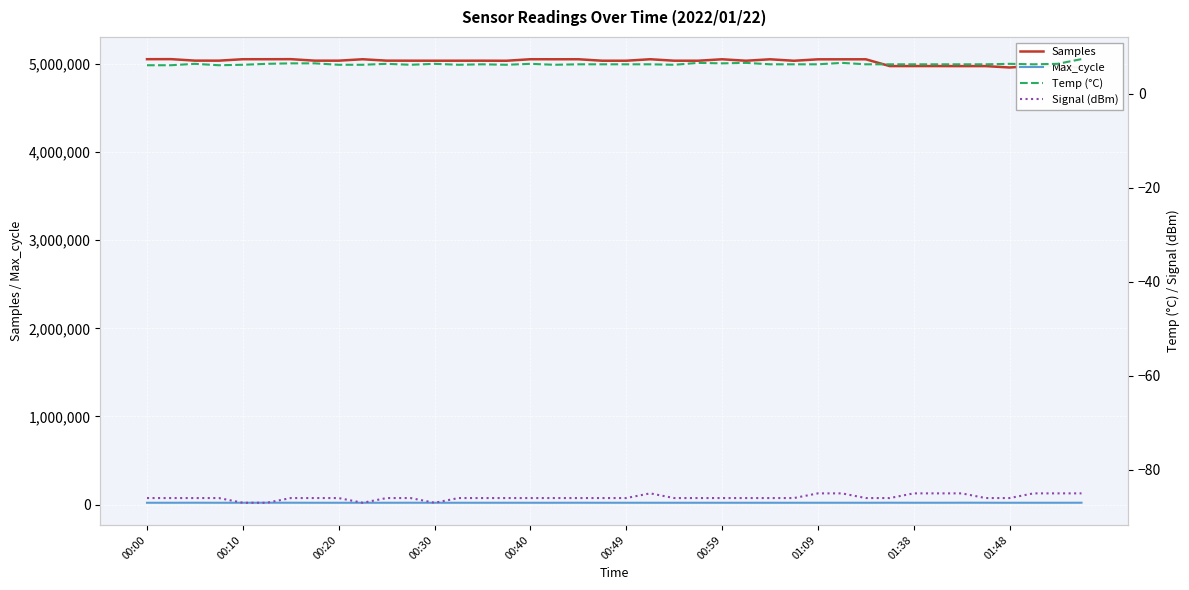

How many interior local peaks does the Samples series have?

14